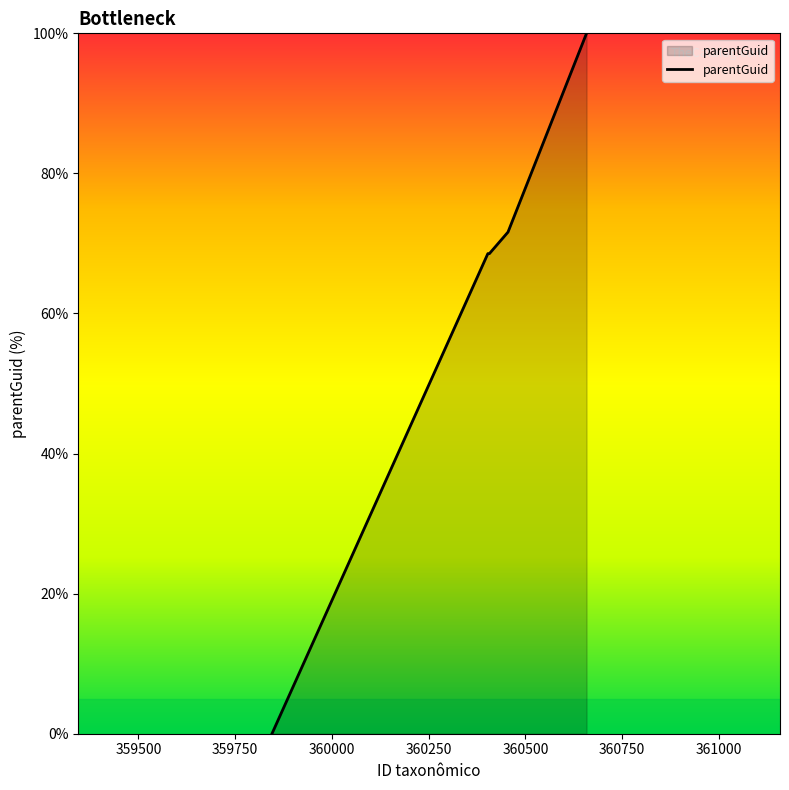

What is the difference between the maximum and second lowest values?

31.4